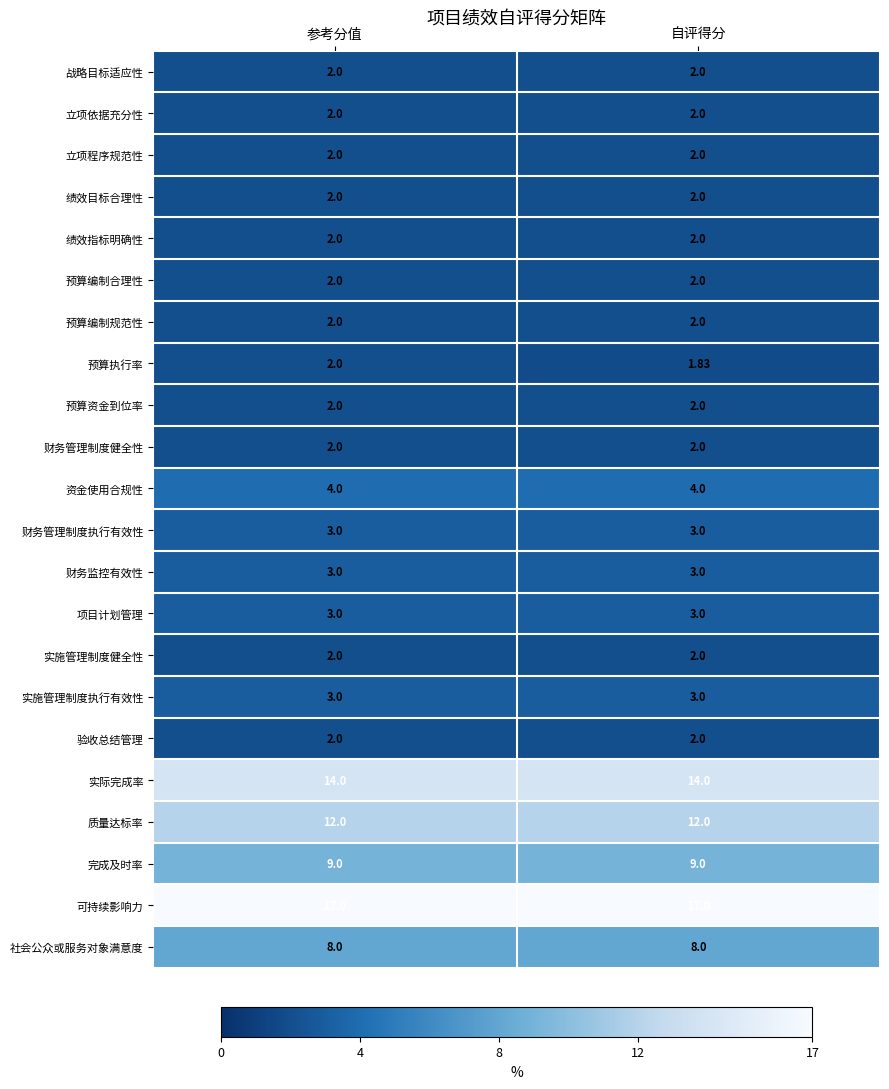

Which series has the largest range (max minus min)?

预算执行率